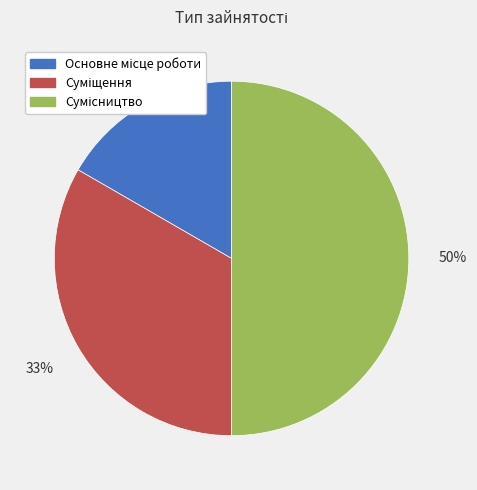

To the nearest percent, what is the difference between the largest and smallest slice percentages?

33%